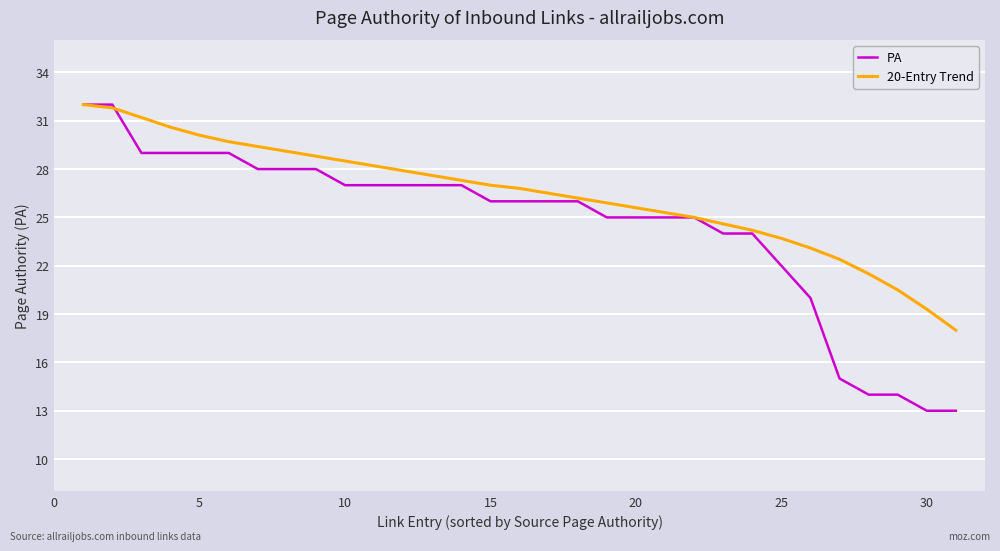

What is the greatest value displayed?

32.0